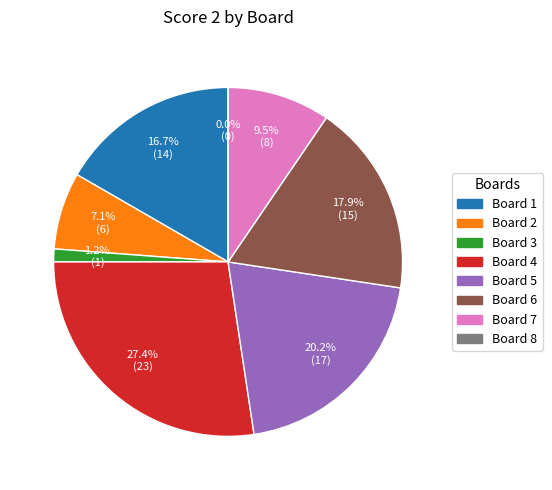

Rank the categories by value from highest to lowest.

Board 4, Board 5, Board 6, Board 1, Board 7, Board 2, Board 3, Board 8